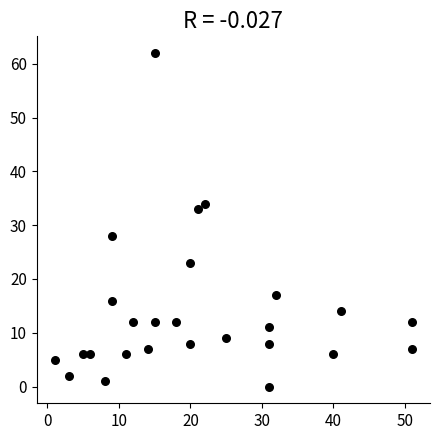

What Y value in the scatter plot is closest to 31?

33